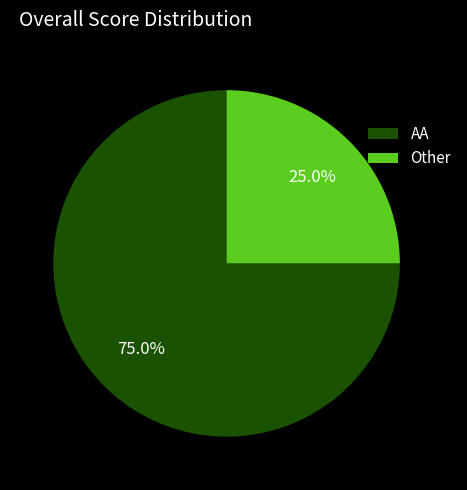

Which slice is the largest?

AA